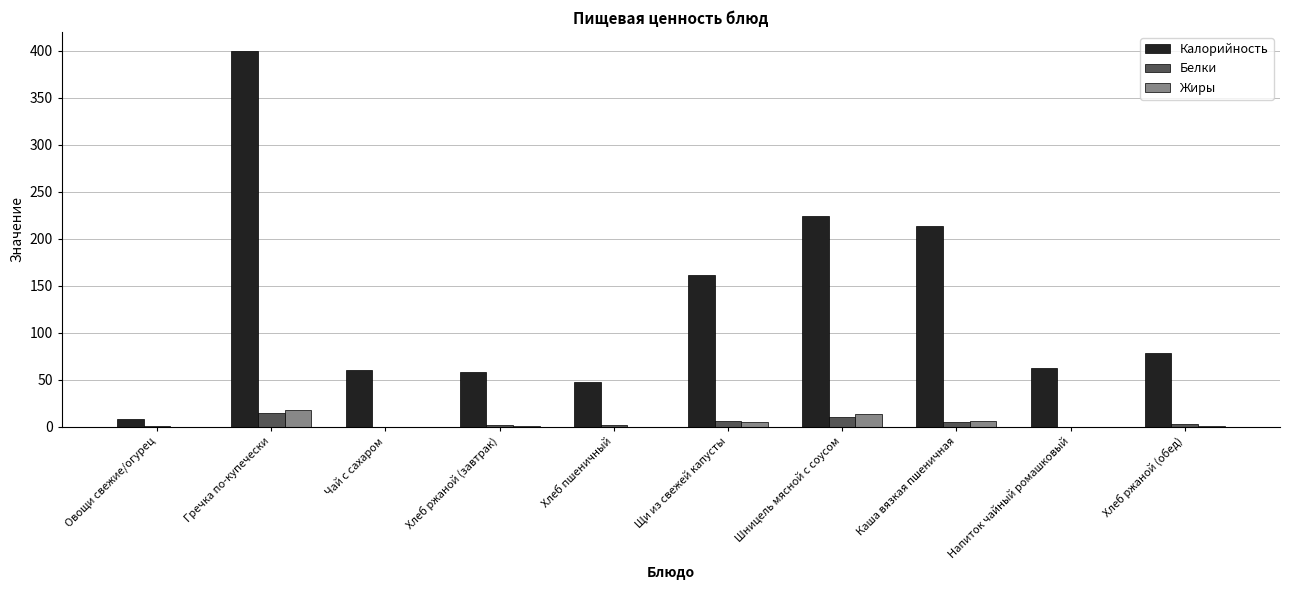

What is the sum of all Белки values?

43.3